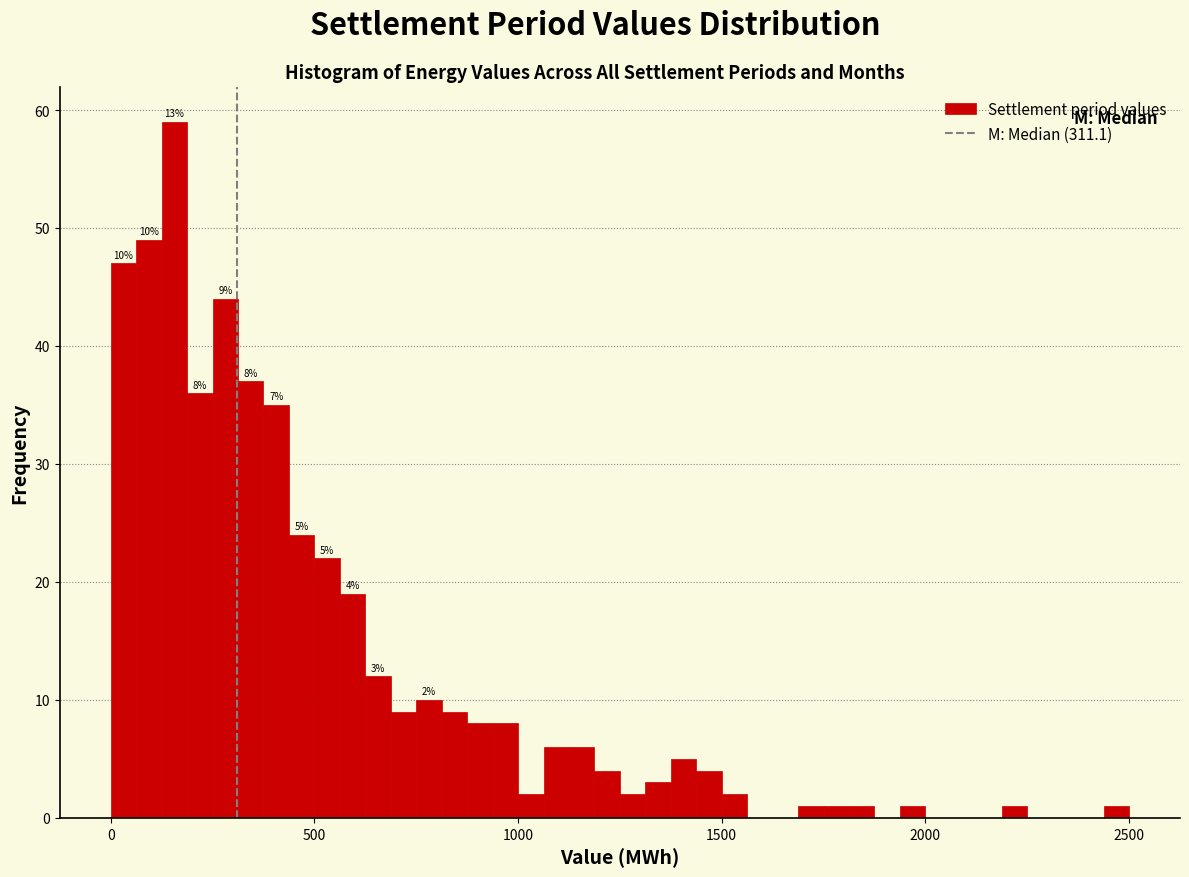

Around what value on the x-axis is the tallest bar? Give the approximate position of its centre, as read against the axis.

150